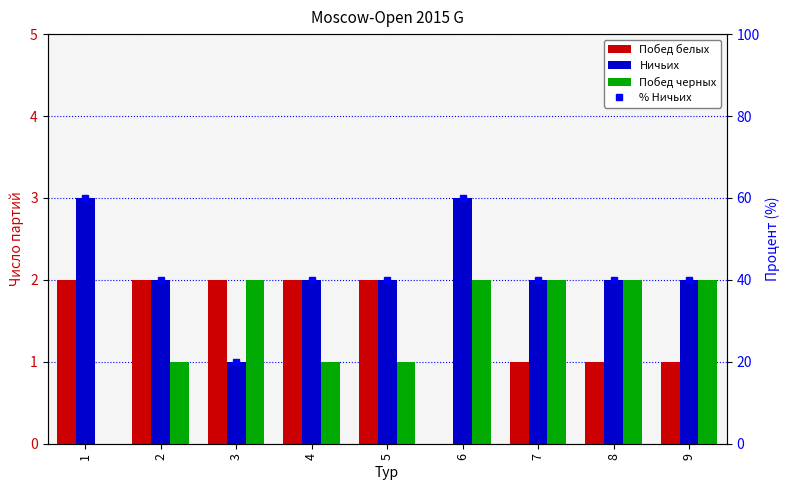

What is the sum of all Побед черных values?

13